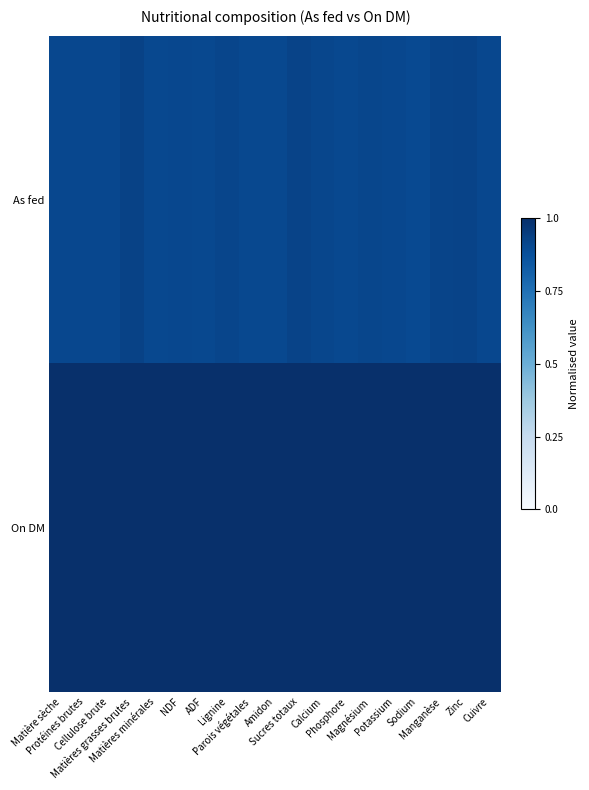

Rank the series by their average value, from highest to lowest.

On DM, As fed